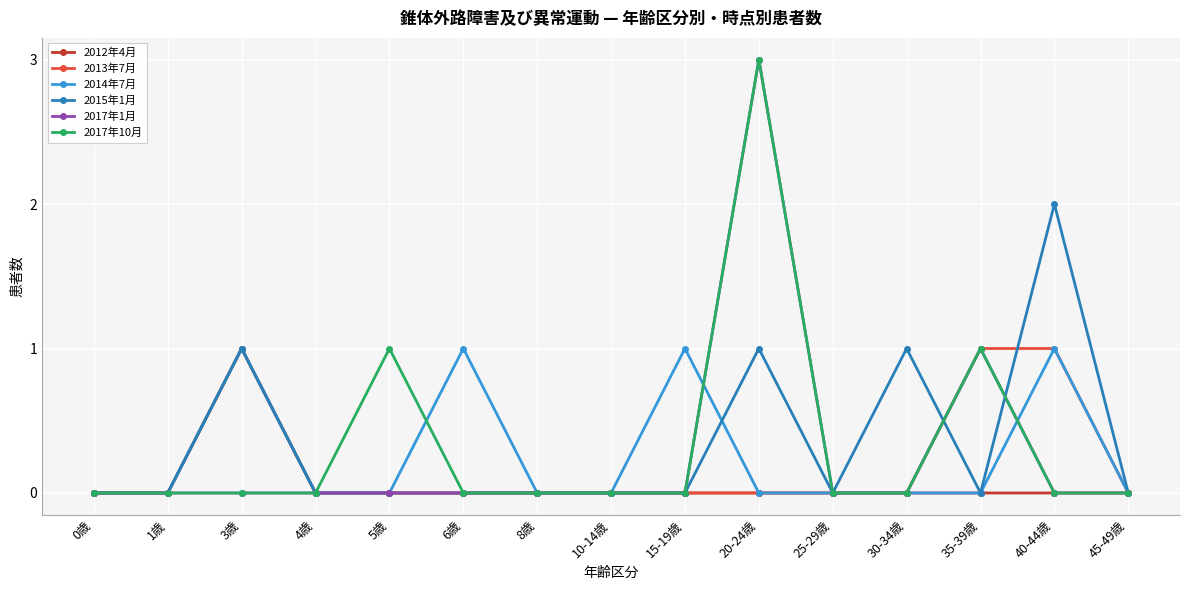

Between 1歳 and 5歳, which series saw the biggest shift?

2017年10月